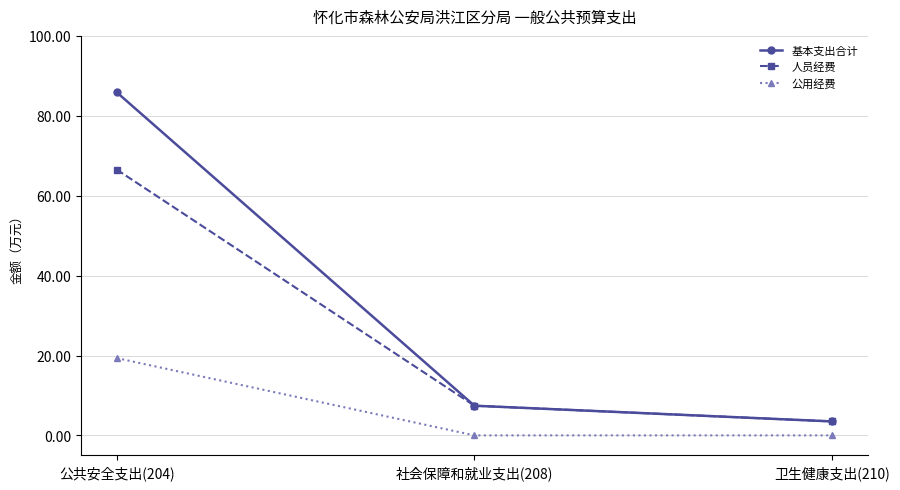

Count the number of data series in this chart.

3